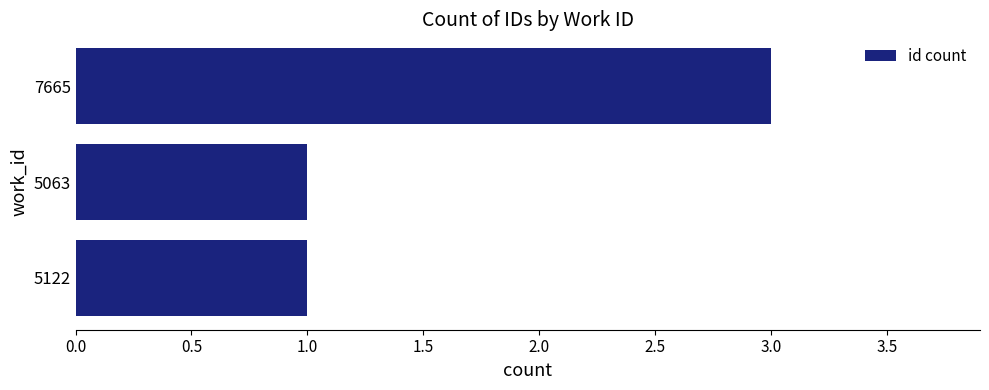

What is the sum of all values?

5